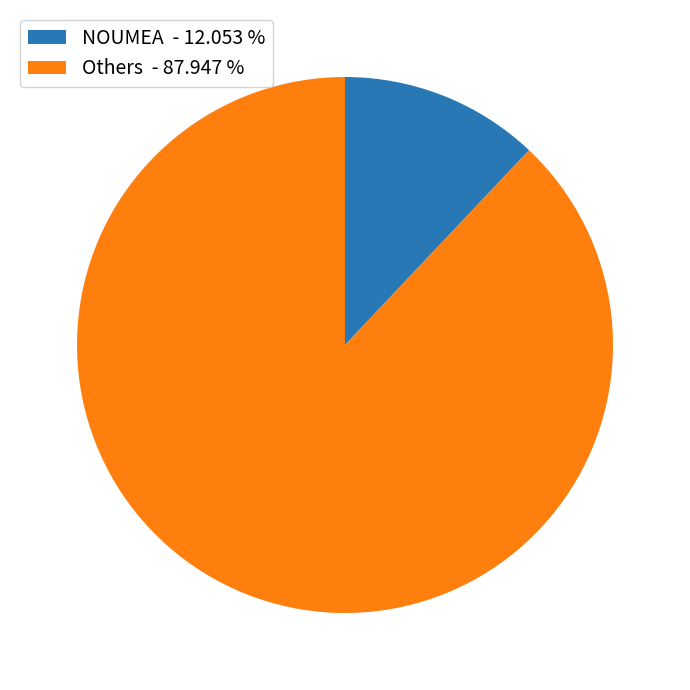

Is there a majority slice in this chart?

Yes